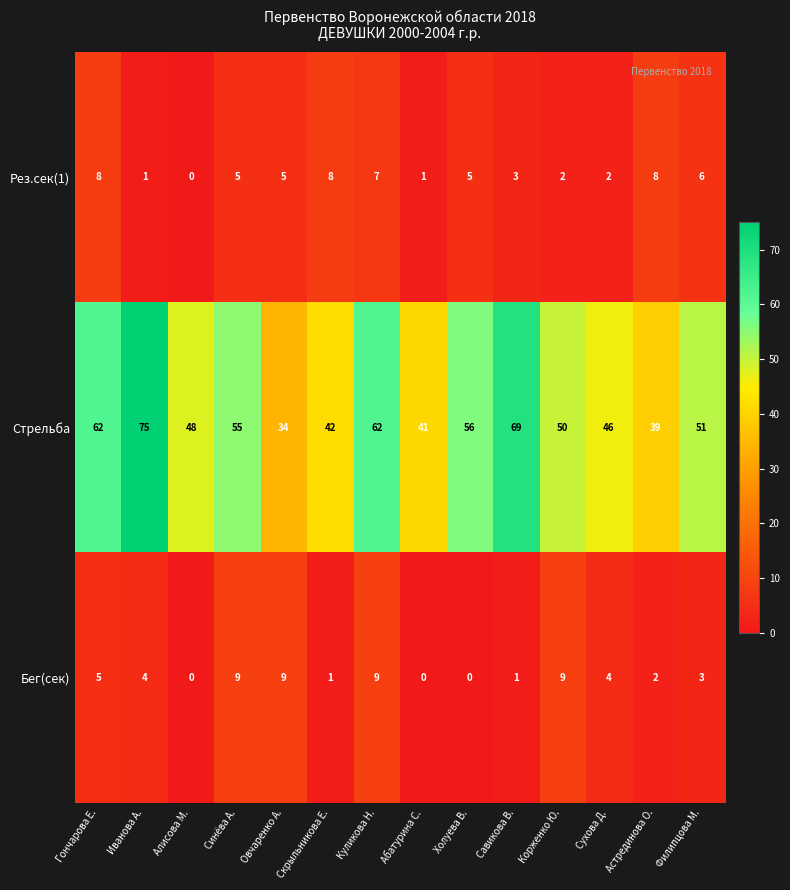

What is the sum of the Бег(сек) values at Корженко Ю. and Сухова Д.?

13